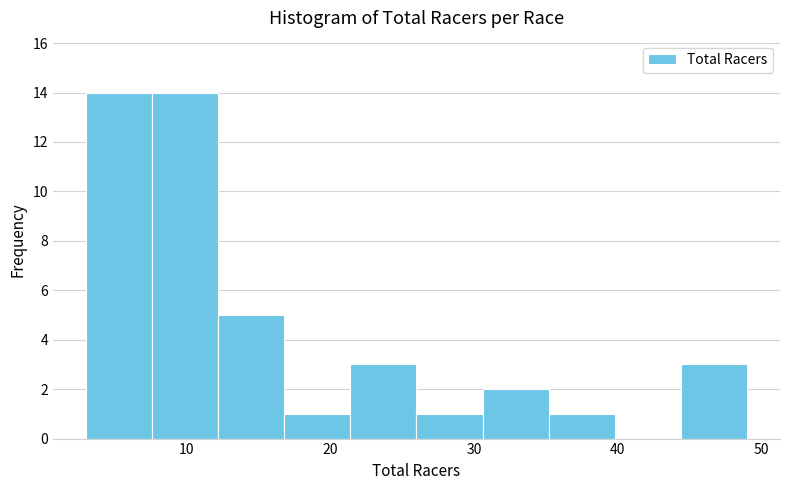

Reading left to right, list every bar in this chart as the range it spans on the x-axis followed by its height. Neither the bar edges nor the heights are printed on the chart, so give them approximately, as read against the axes.

3.0 to 7.6: 14
7.6 to 12.2: 14
12.2 to 16.8: 5
16.8 to 21.4: 1
21.4 to 26.0: 3
26.0 to 30.6: 1
30.6 to 35.2: 2
35.2 to 39.8: 1
39.8 to 44.4: 0
44.4 to 49.0: 3